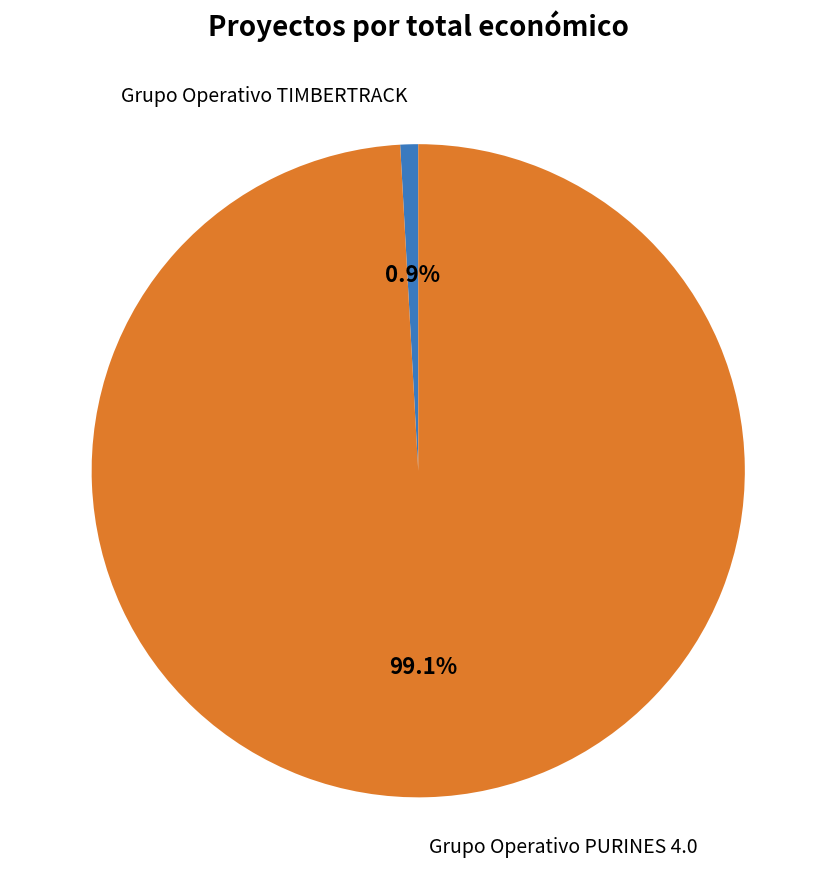

Does any single category account for the majority?

Yes